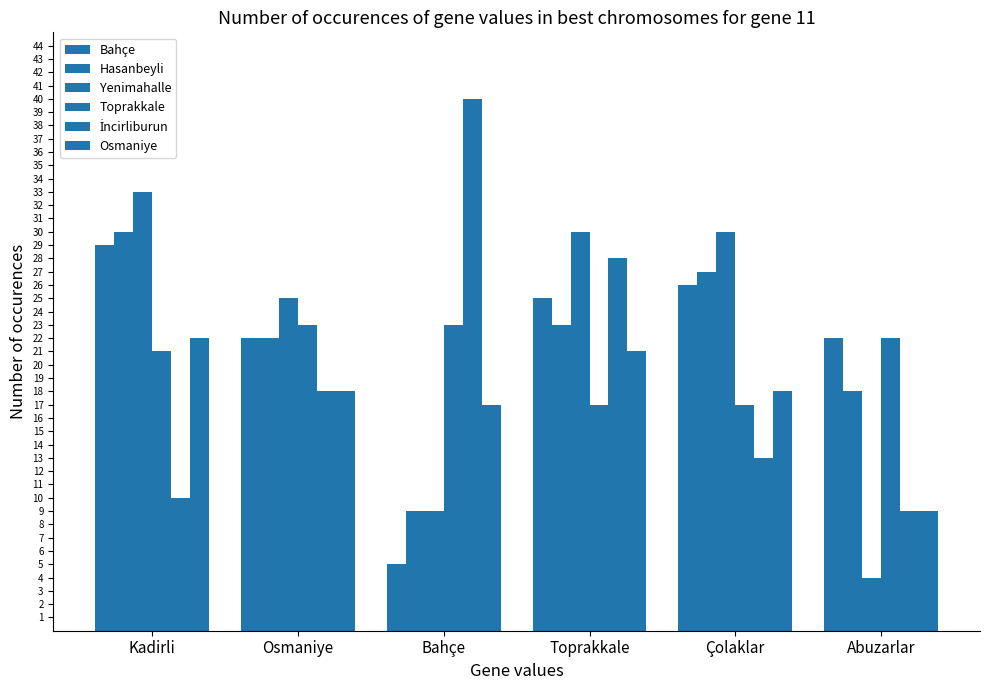

What is the total value across all series at Çolaklar?

131